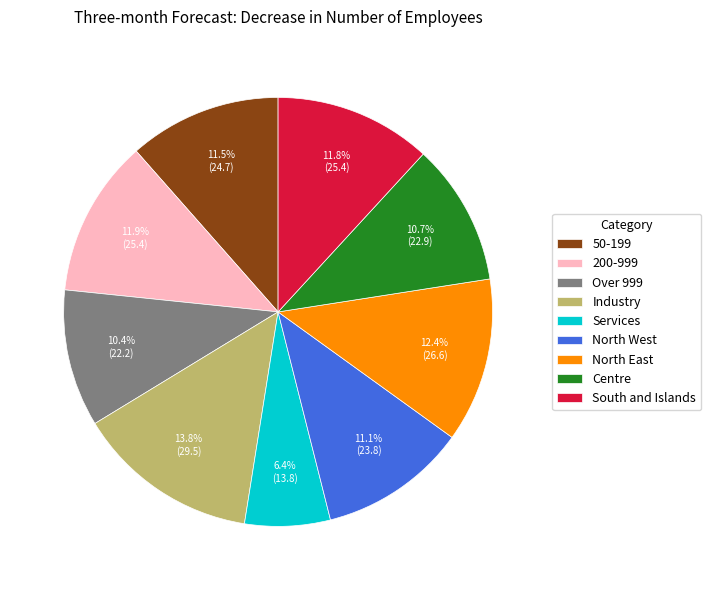

What percentage is NOT represented by 200-999?

88.1%